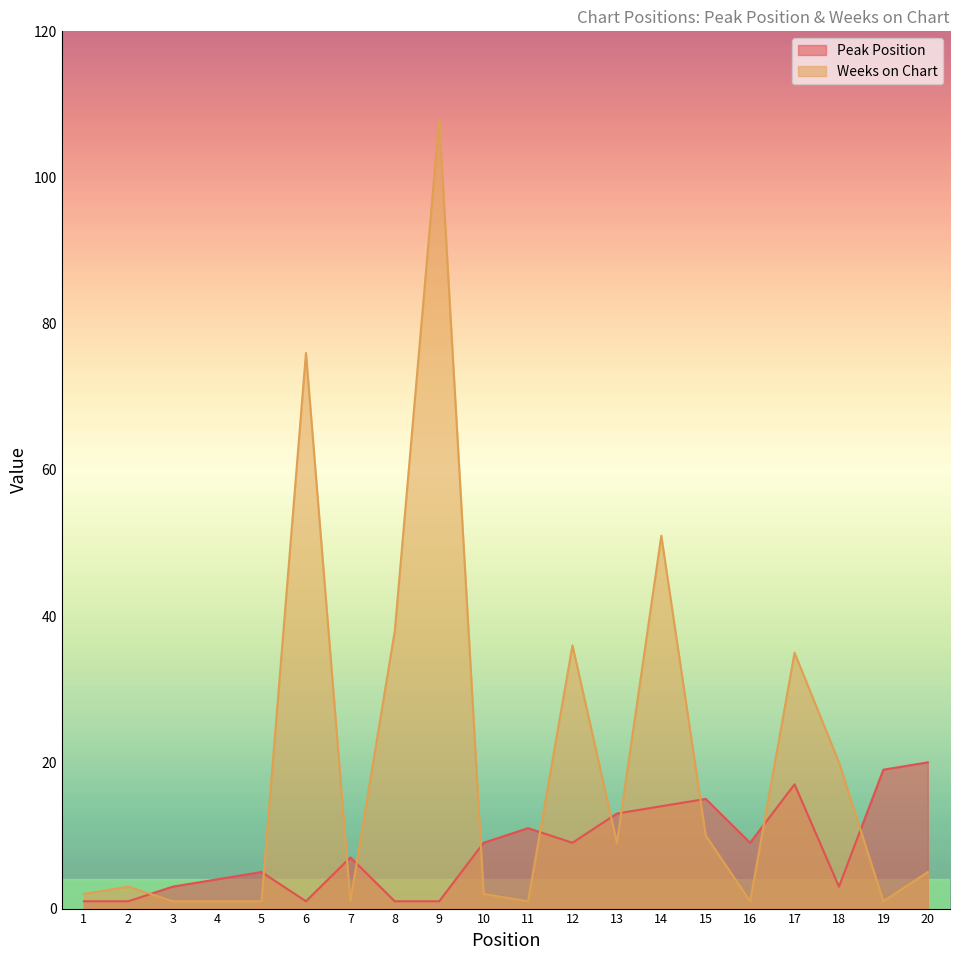

Which category has the lowest value in the Weeks on Chart series?

3